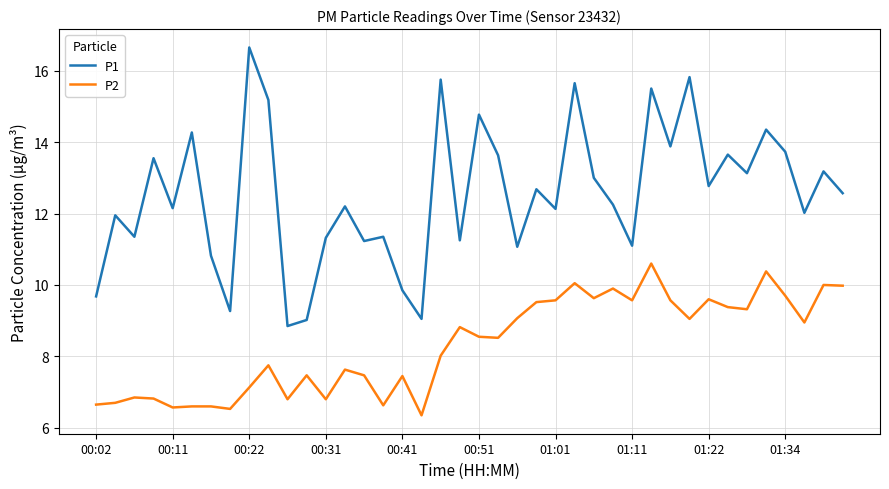

What is the difference between the maximum and minimum values in the P1 series?

7.8